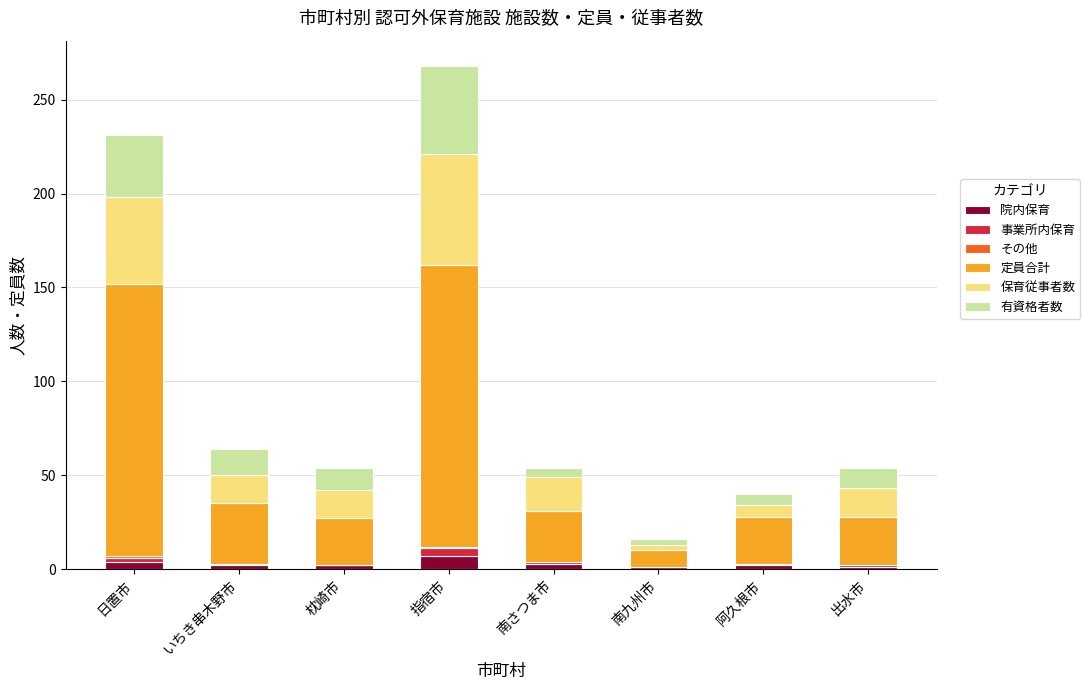

At which category is the sum across all series the highest?

指宿市